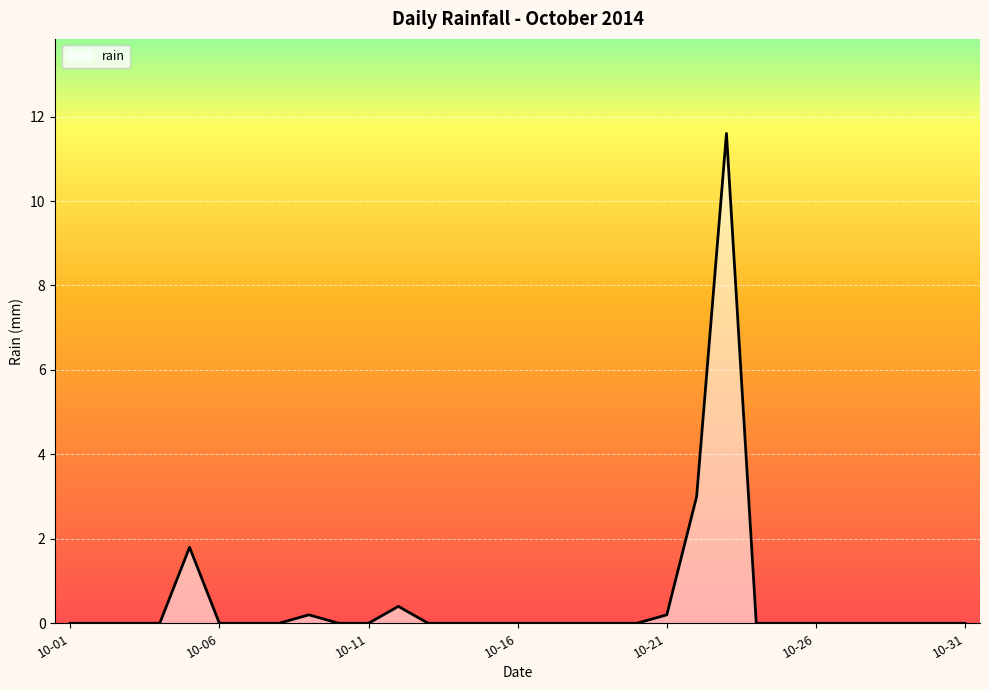

What is the greatest value displayed?

11.6